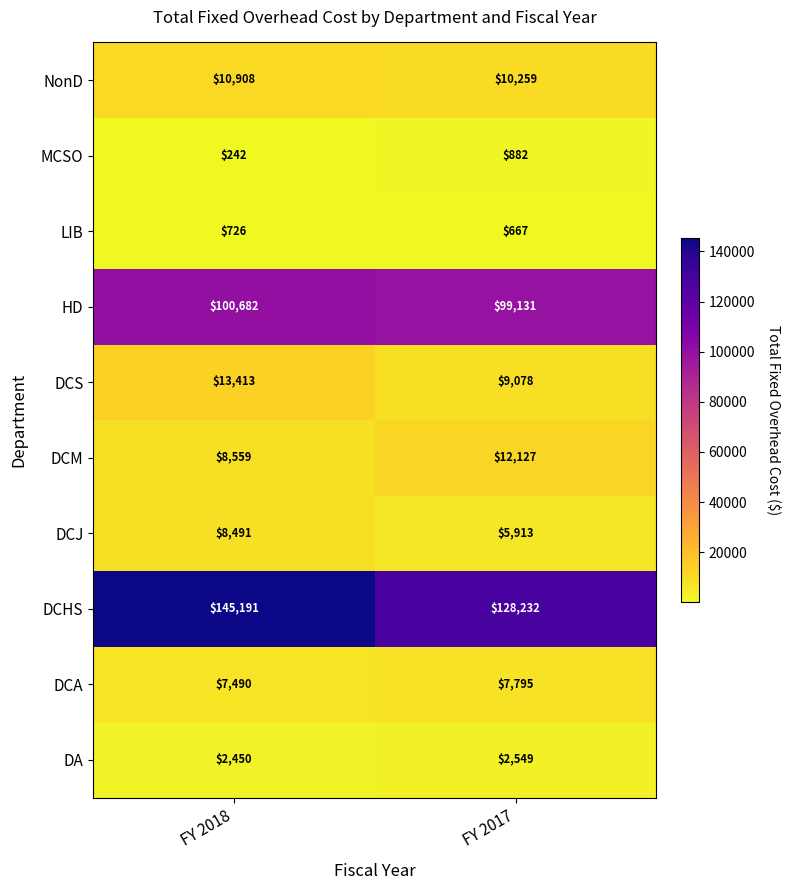

What is the sum of all LIB values?

1393